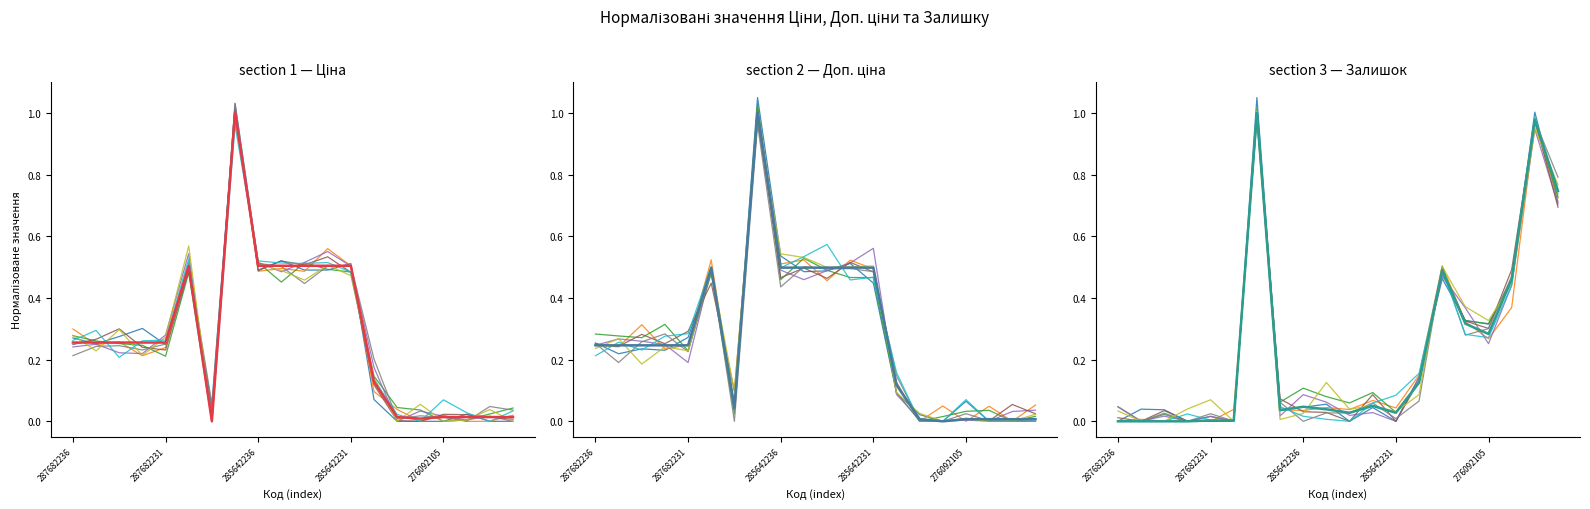

Reading left to right, what are all the values shown in this chart?

Ціна: 0.3	0.3	0.3	0.3	0.3	0.5	0.0	1.0	0.5	0.5	0.5	0.5	0.5	0.1	0.0	0.0	0.0	0.0	0.0	0.0
Доп. ціна: 0.2	0.2	0.2	0.2	0.2	0.5	0.0	1.0	0.5	0.5	0.5	0.5	0.5	0.1	0.0	0.0	0.0	0.0	0.0	0.0
Залишок: 0.0	0.0	0.0	0.0	0.0	0.0	1.0	0.0	0.0	0.0	0.0	0.1	0.0	0.1	0.5	0.3	0.3	0.5	1.0	0.7